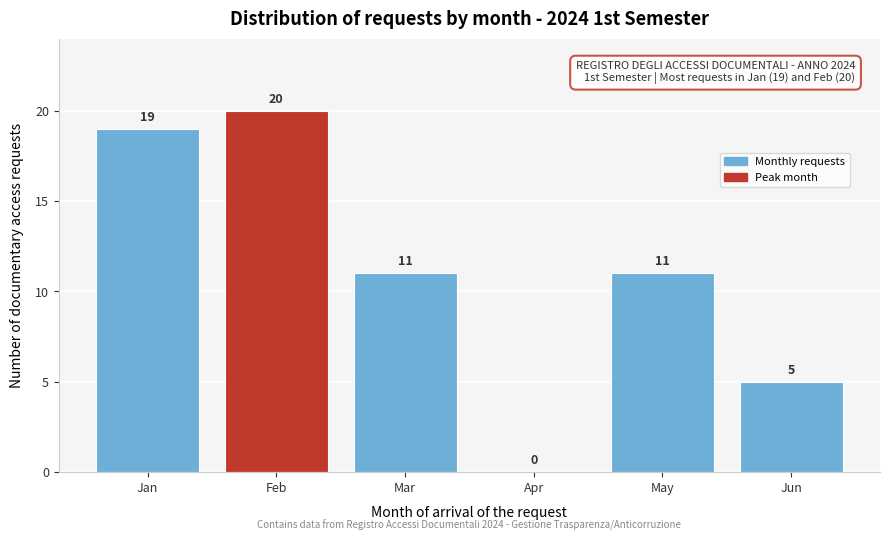

Reading left to right, list all the values displayed in this chart.

Jan=19	Feb=20	Mar=11	Apr=0	May=11	Jun=5